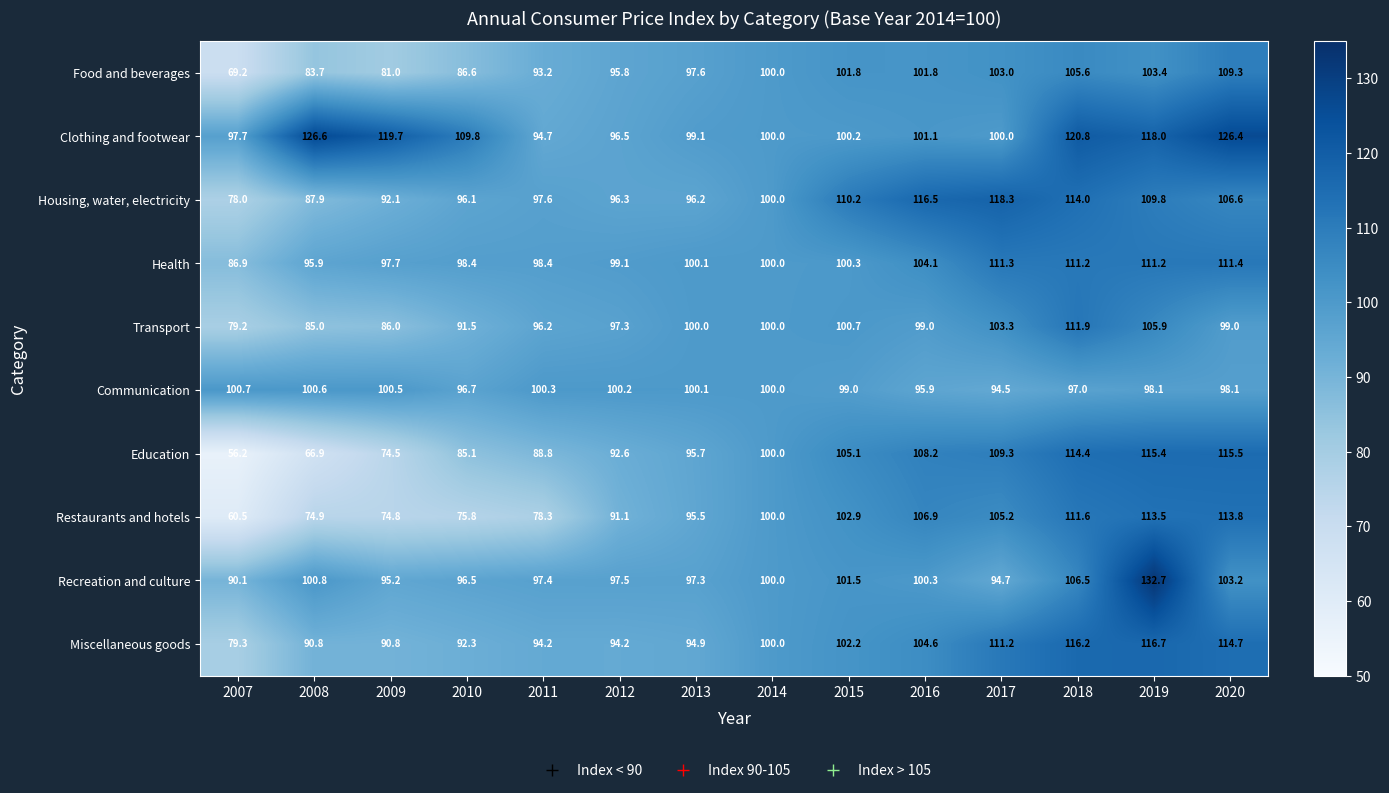

Is it true that Recreation and culture equals 48.8 at 2017?

False